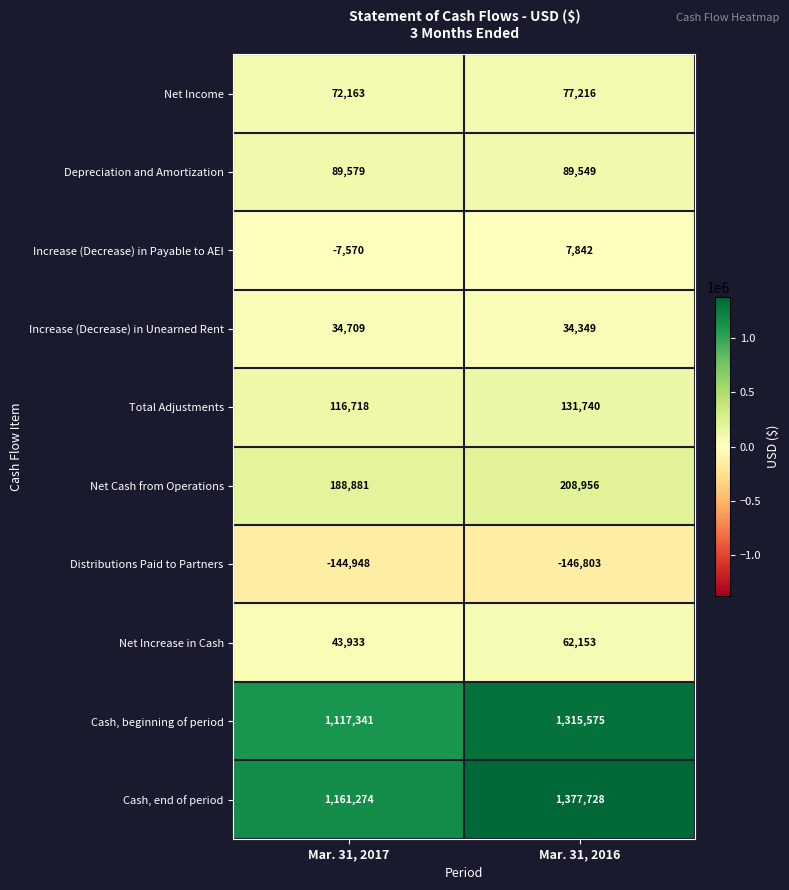

How many series are shown in this chart?

10